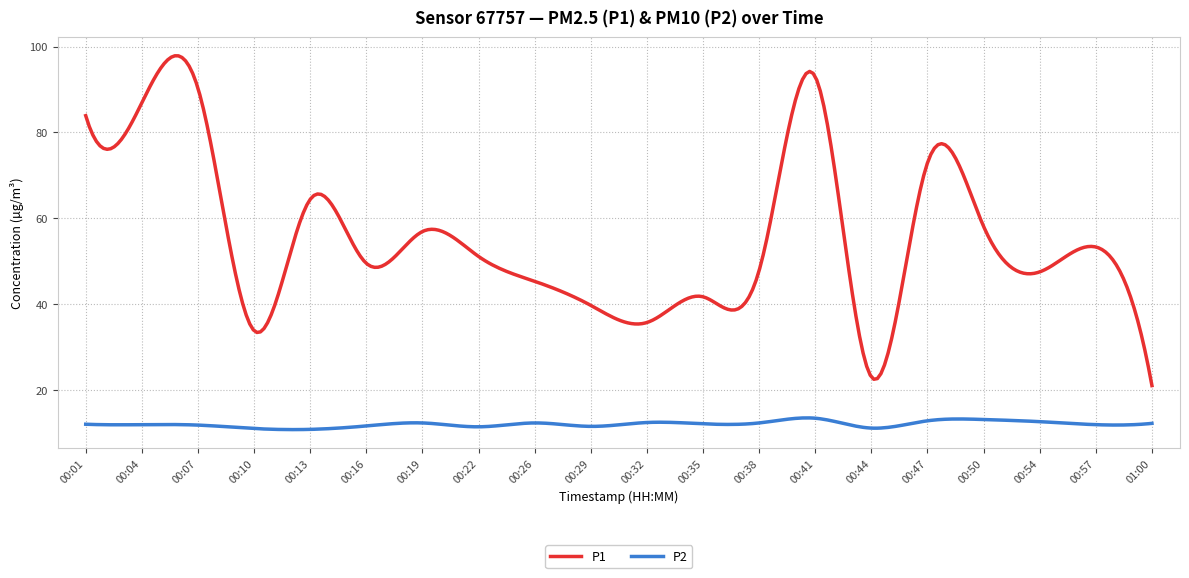

True or false: P1 and P2 cross at least once.

False